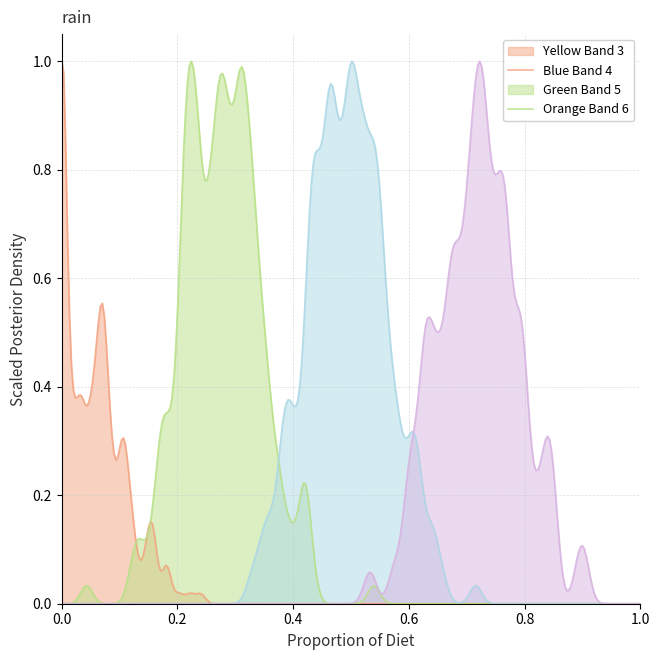

How many lines are shown in the chart?

4